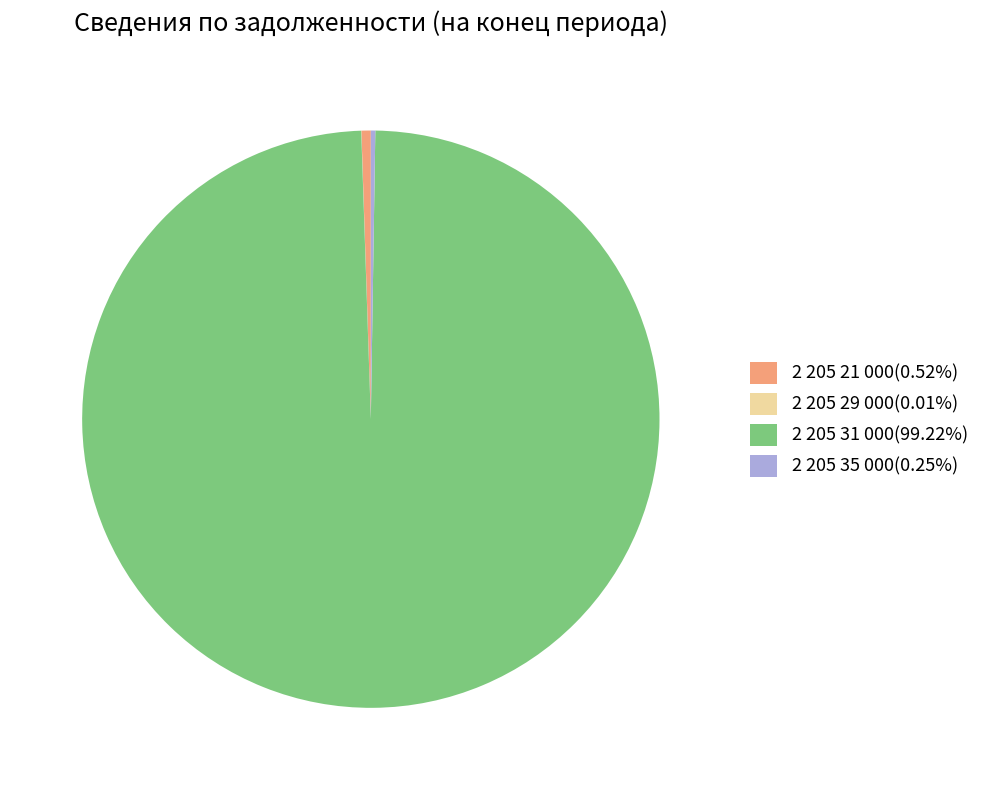

Does any single category account for the majority?

Yes